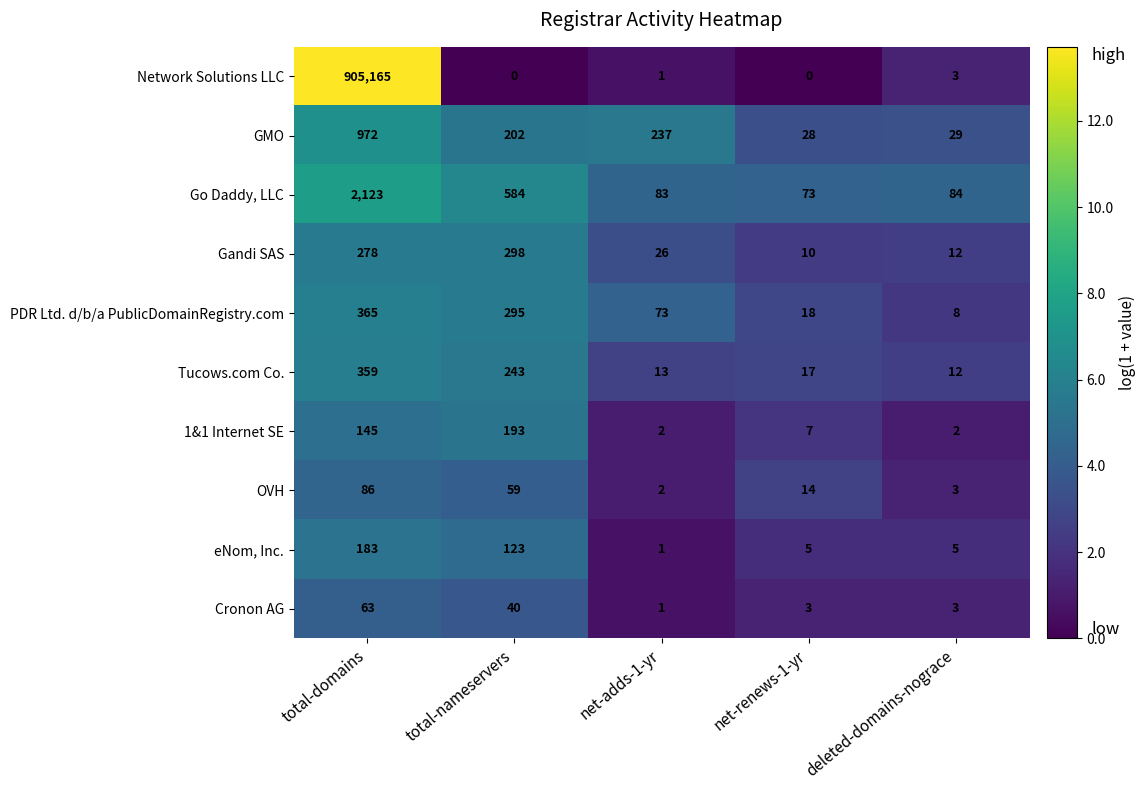

How many series are shown in this chart?

10